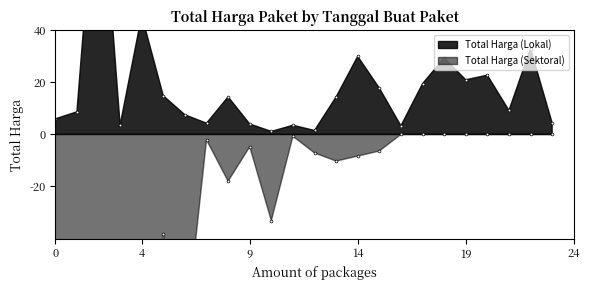

True or false: Total Harga (Lokal) and Total Harga (Sektoral) cross at least once.

False